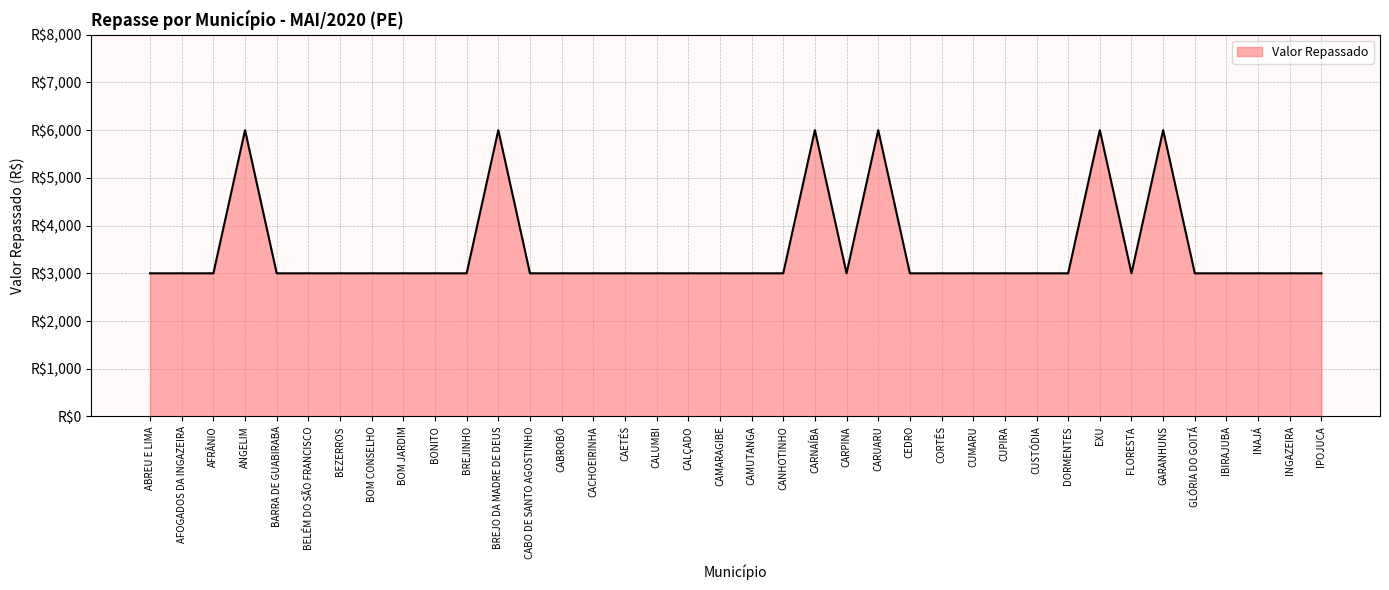

Does the chart display data point markers on the line(s)?

No